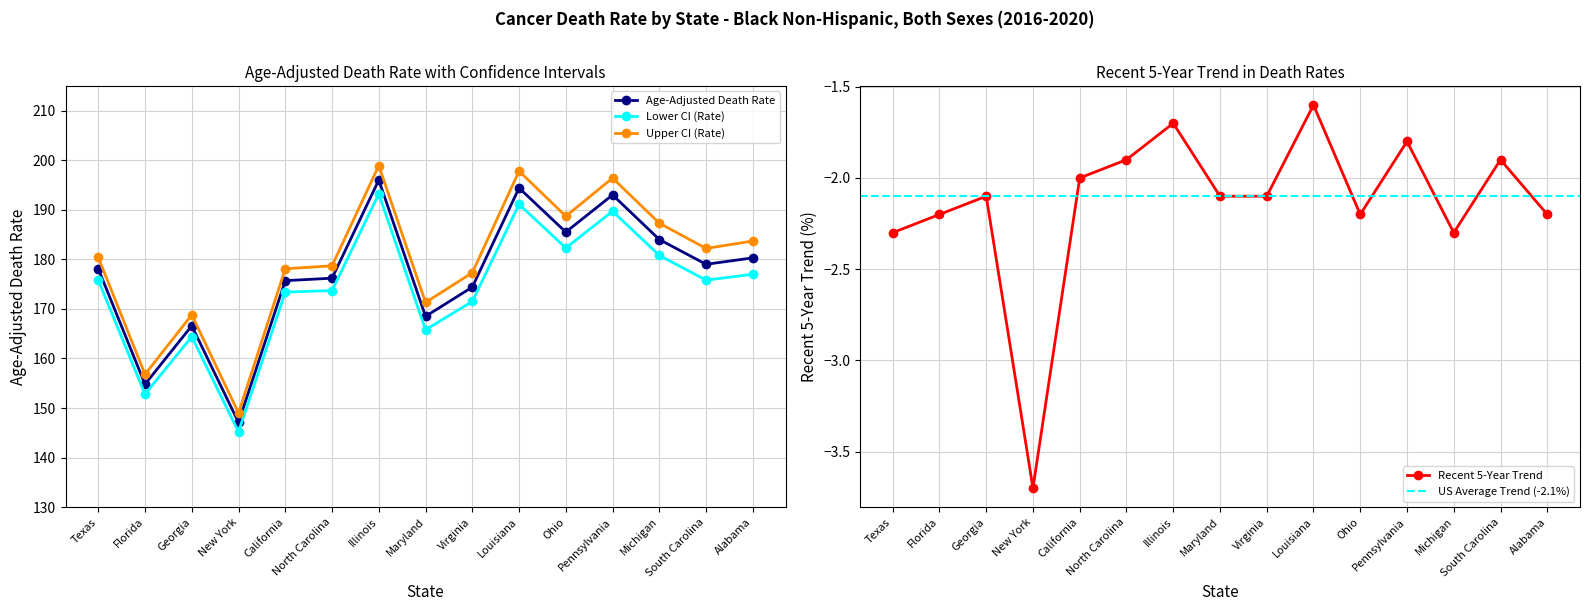

True or false: Recent 5-Year Trend and Age-Adjusted Death Rate cross at least once.

False